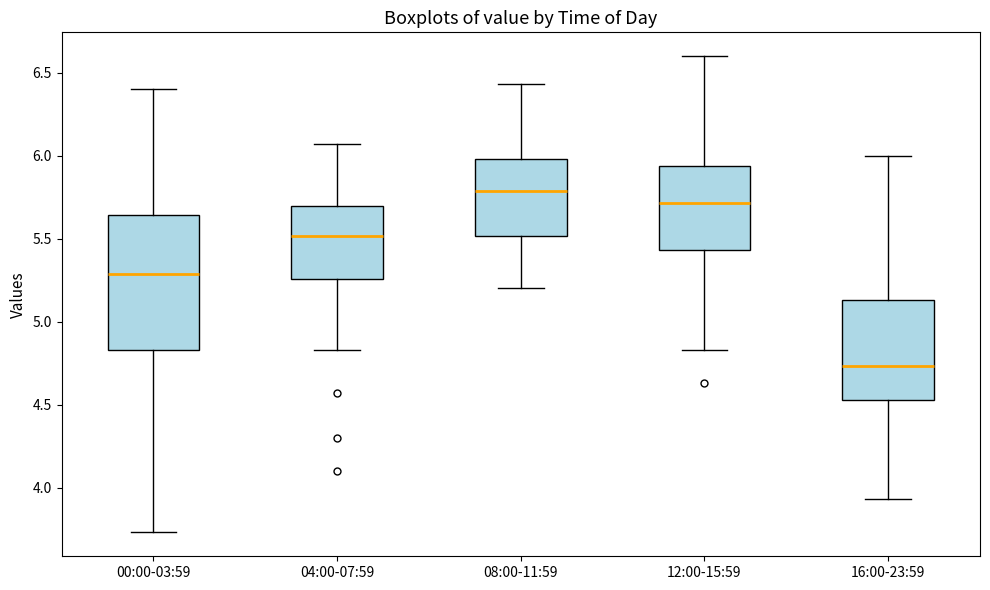

Which box has the highest median line?

08:00-11:59